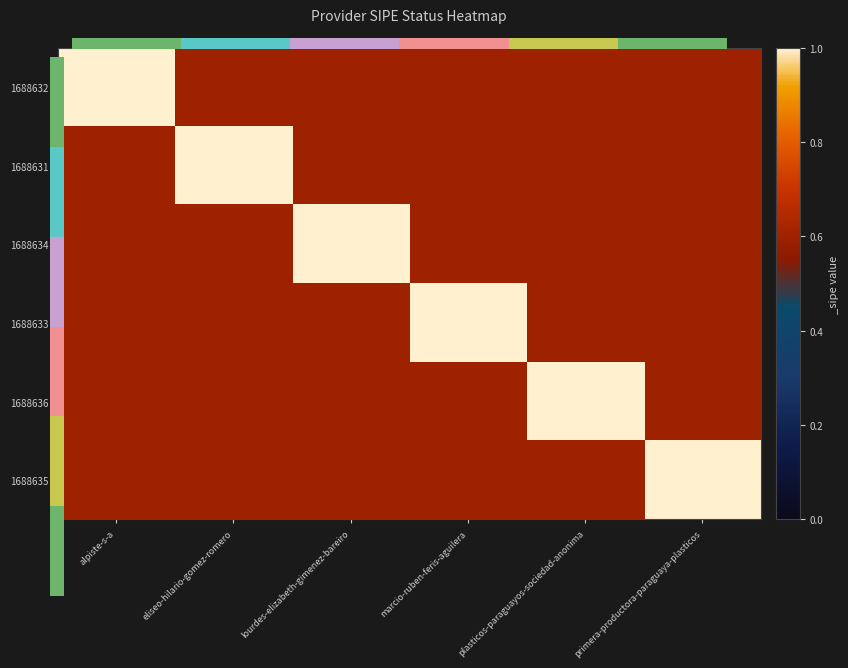

What is the sum of the 1688636 values at plasticos-paraguayos-sociedad-anonima and marcio-ruben-feris-aguilera?

1.6